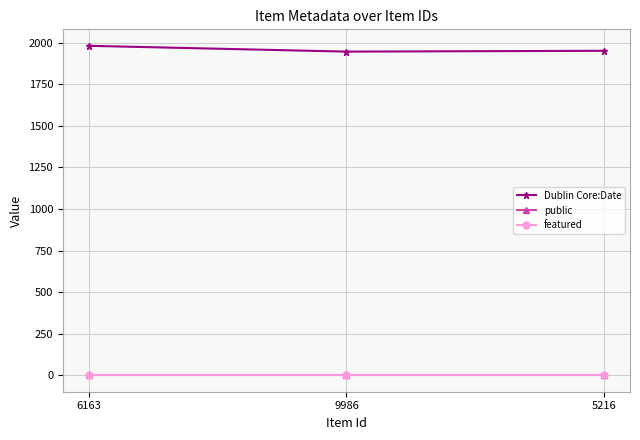

Is this an area chart (filled region under the line)?

No